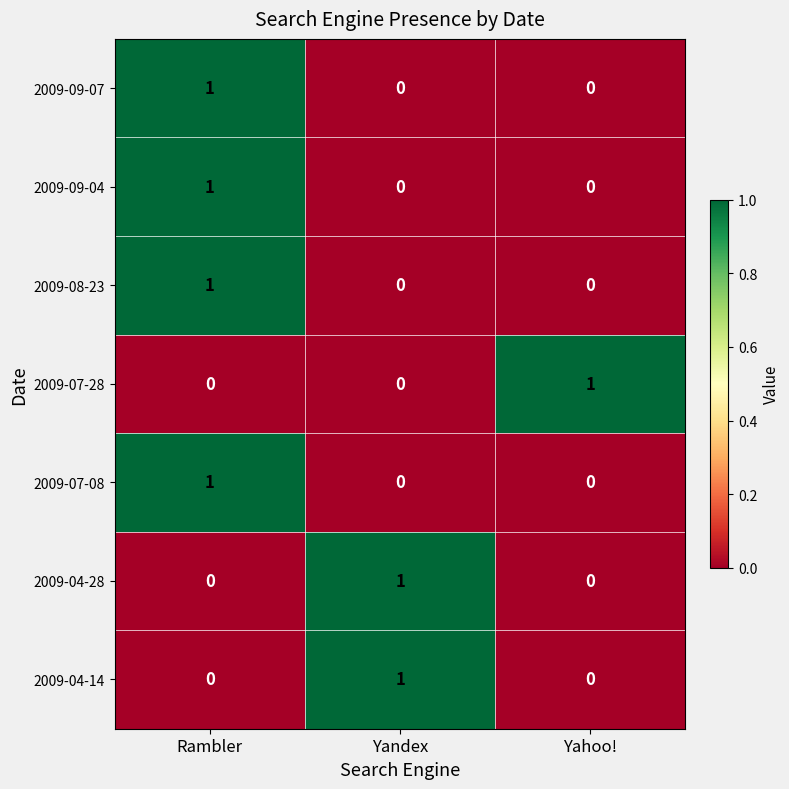

How many 2009-07-28 values are between 0 and 1?

3